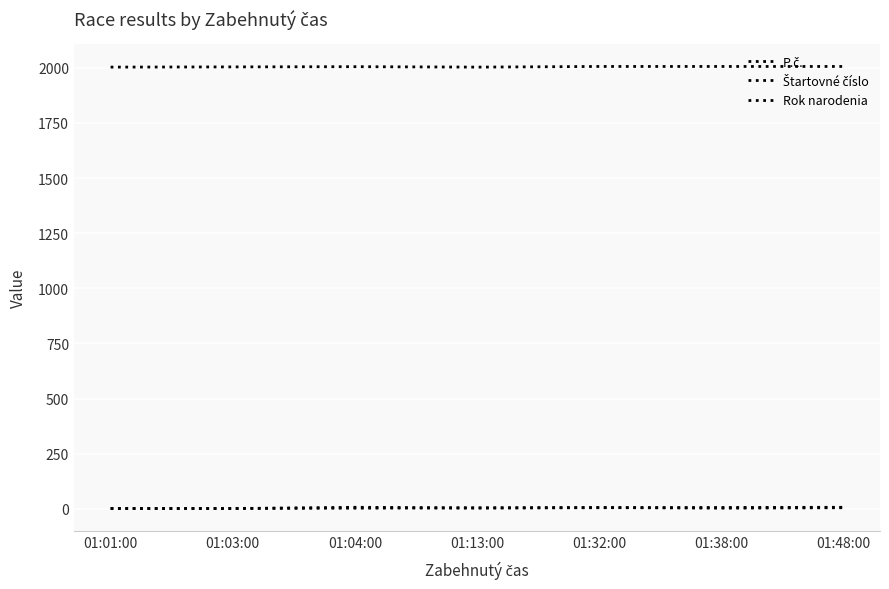

Rank the series by their maximum value, from lowest to highest.

P.č., Štartovné číslo, Rok narodenia